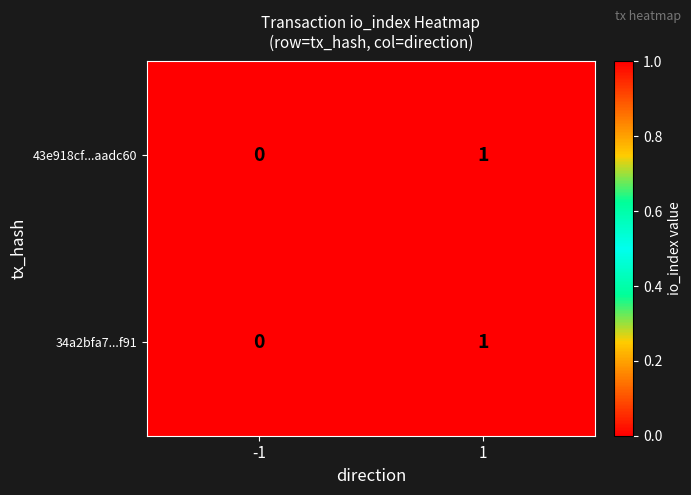

List the labels in order of 34a2bfa7...f91 value, largest first.

1, -1